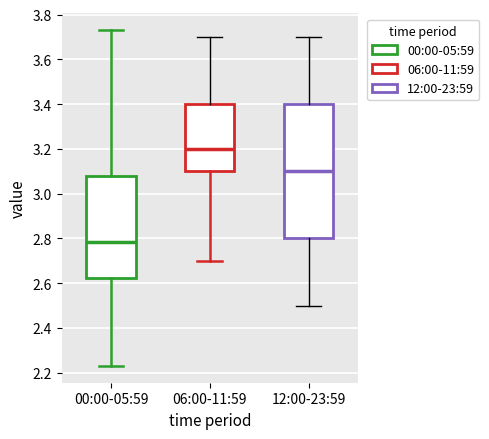

Reading left to right, read every box against the y-axis: the position of its median line, the range the box covers, and the ends of its whiskers. The values are not printed on the chart, so give them approximately, as read against the axis.

00:00-05:59: median 2.78, box 2.62 to 3.08, whiskers 2.24 to 3.74
06:00-11:59: median 3.20, box 3.10 to 3.40, whiskers 2.70 to 3.70
12:00-23:59: median 3.10, box 2.80 to 3.40, whiskers 2.50 to 3.70